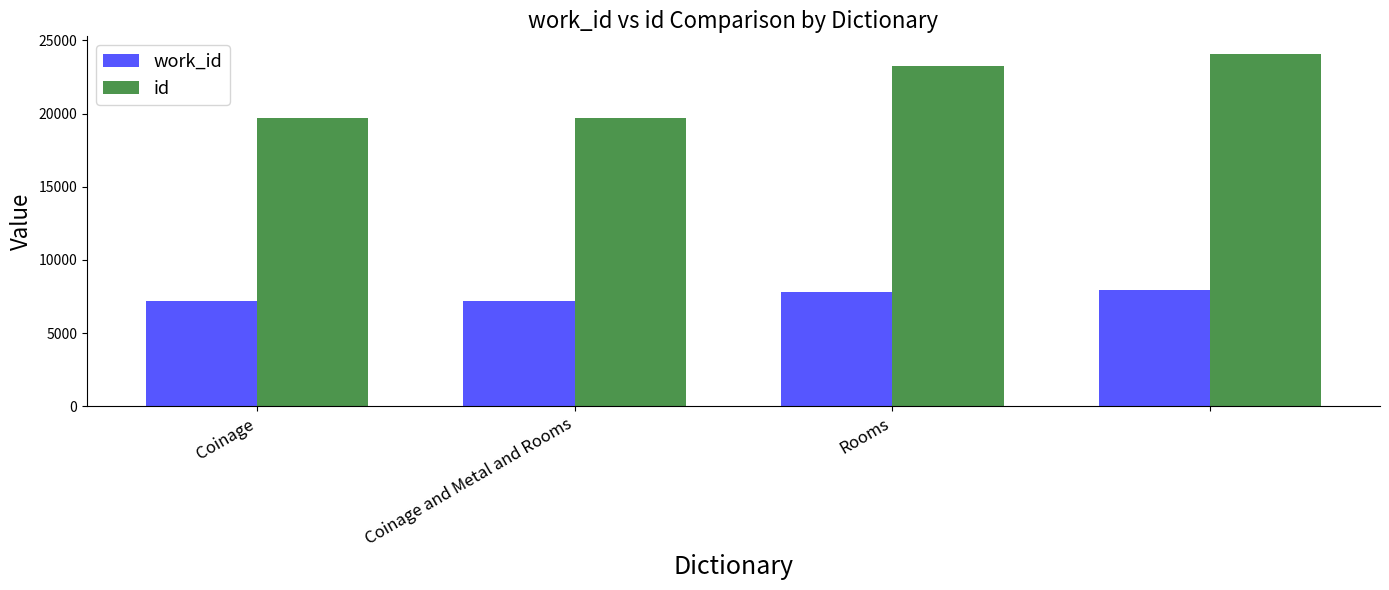

List the series in order of their overall mean, lowest first.

work_id, id